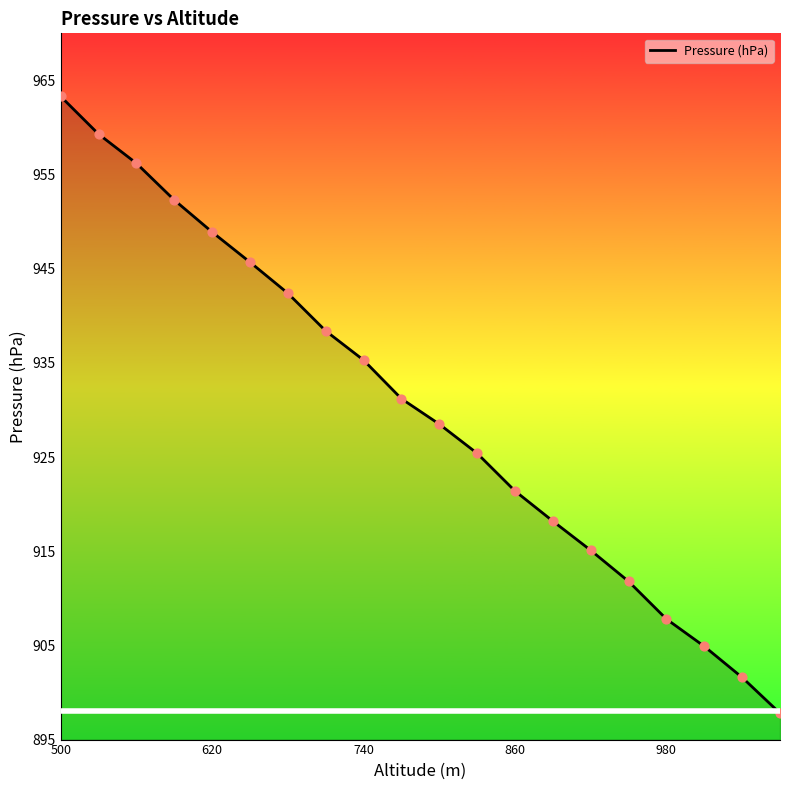

What is the greatest value displayed?

963.3